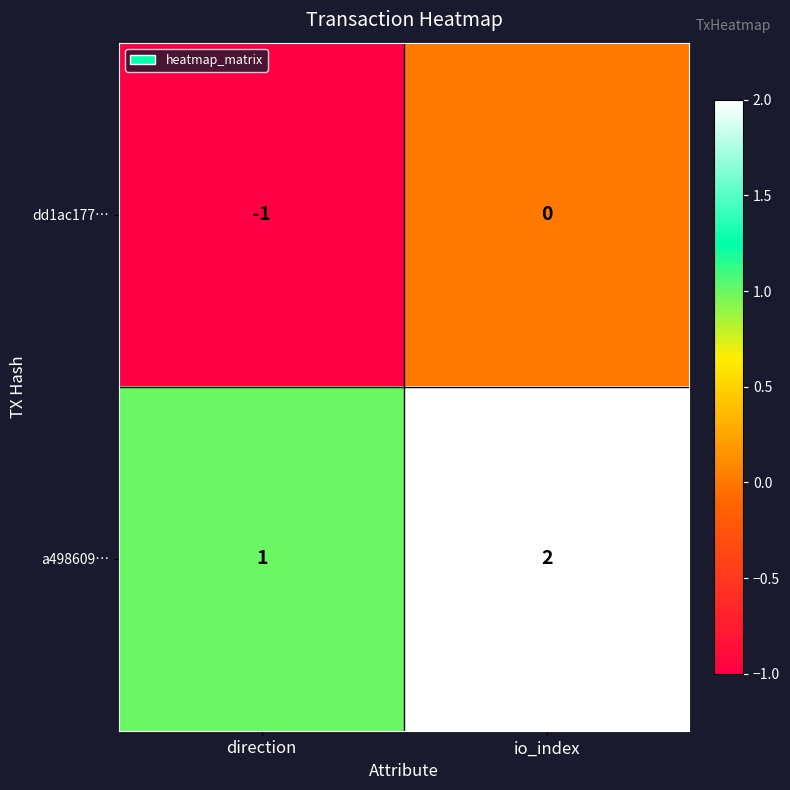

True or false: dd1ac177… has a value of -1 at direction.

True